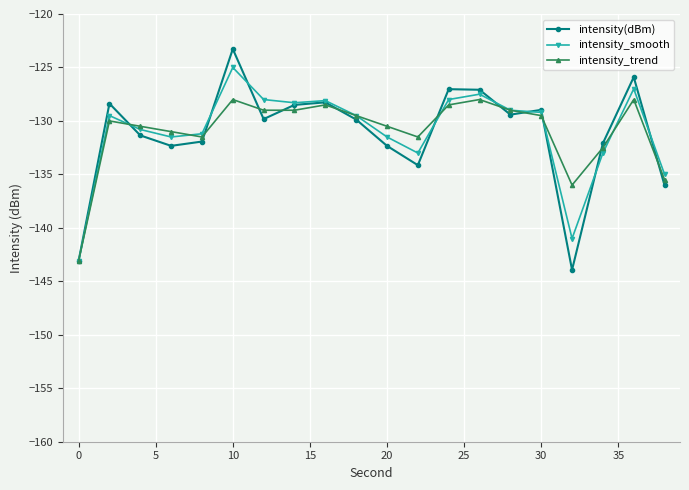

What is the value of the intensity(dBm) point at the 17th from the left?

-143.9